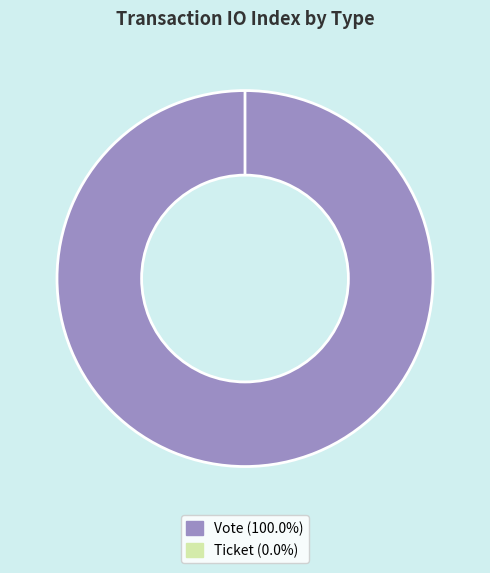

Rank the categories by value from lowest to highest.

Ticket, Vote